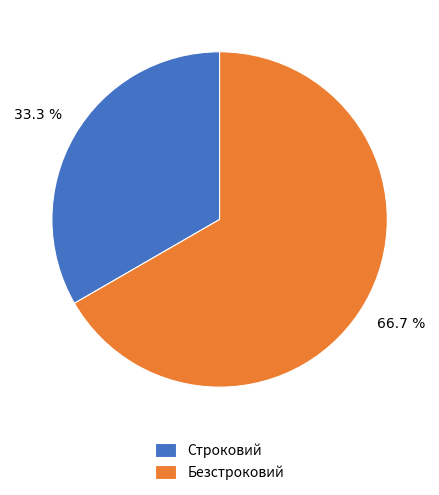

Which category has the biggest portion of the pie?

Безстроковий